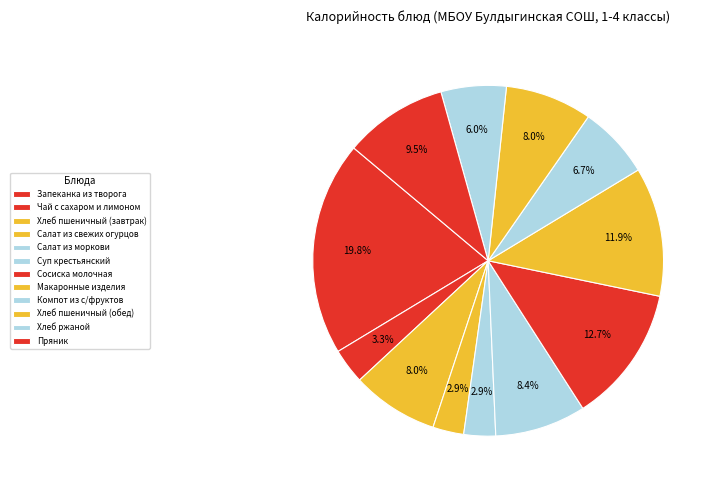

To the nearest percent, what portion does Пряник represent?

10%